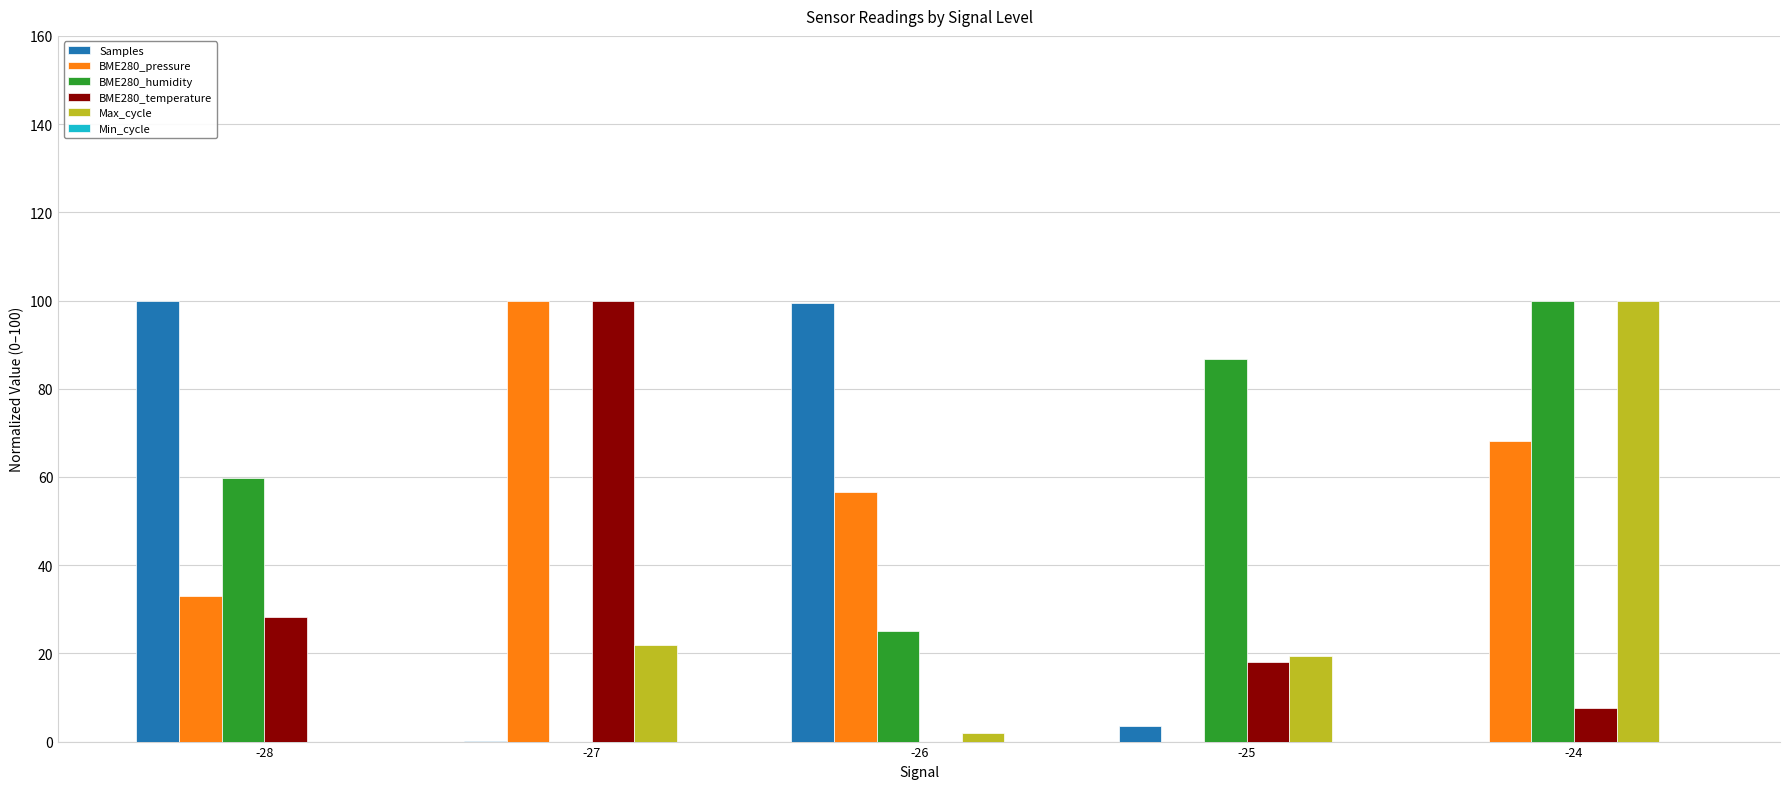

True or false: BME280_pressure has a value of 39.1 at -26.

False